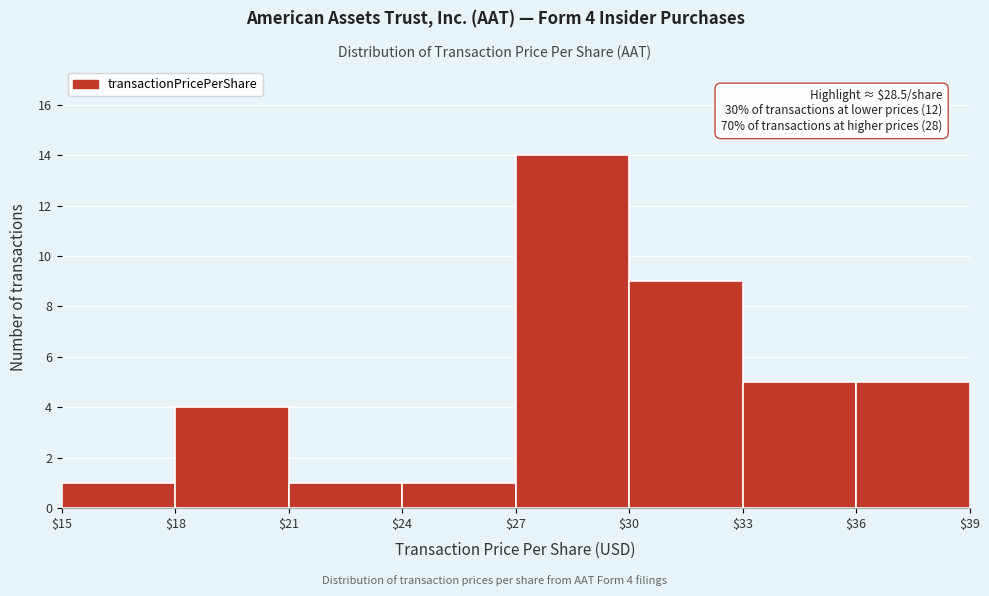

Over which range of the x-axis is the bar tallest?

$27 to $30